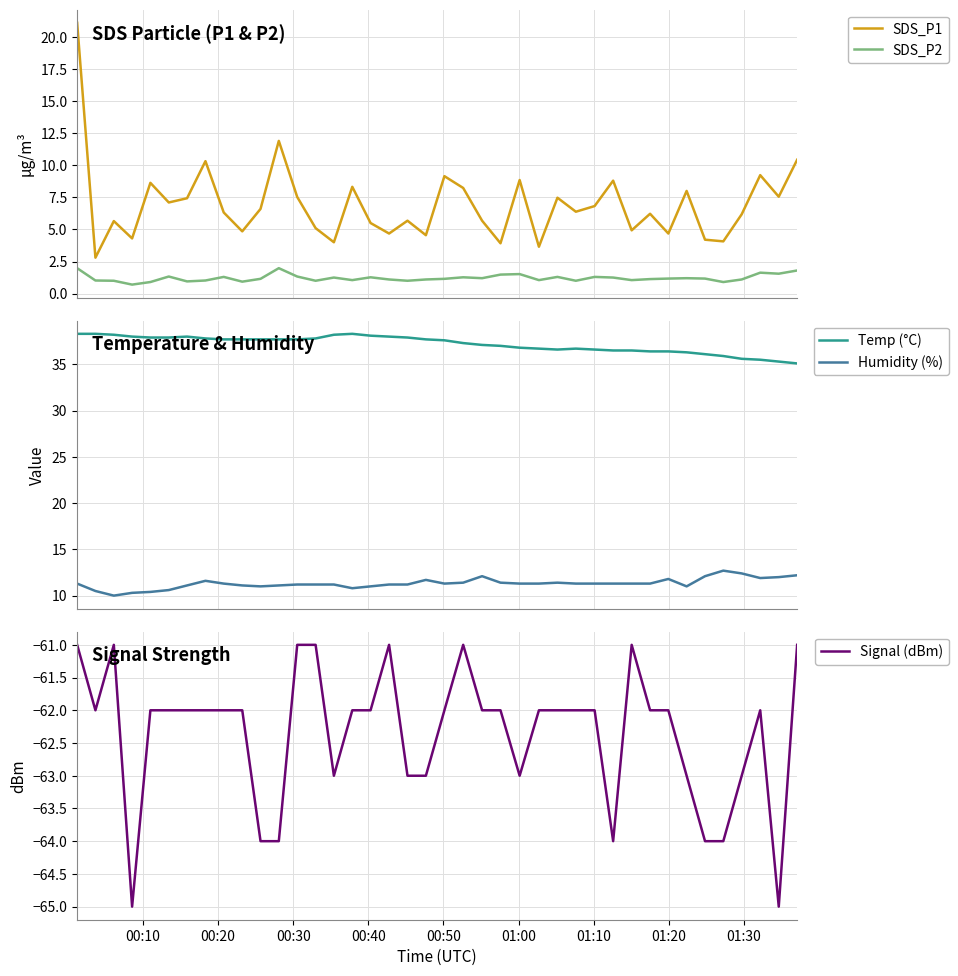

True or false: Signal (dBm) and SDS_P2 intersect in this chart.

False